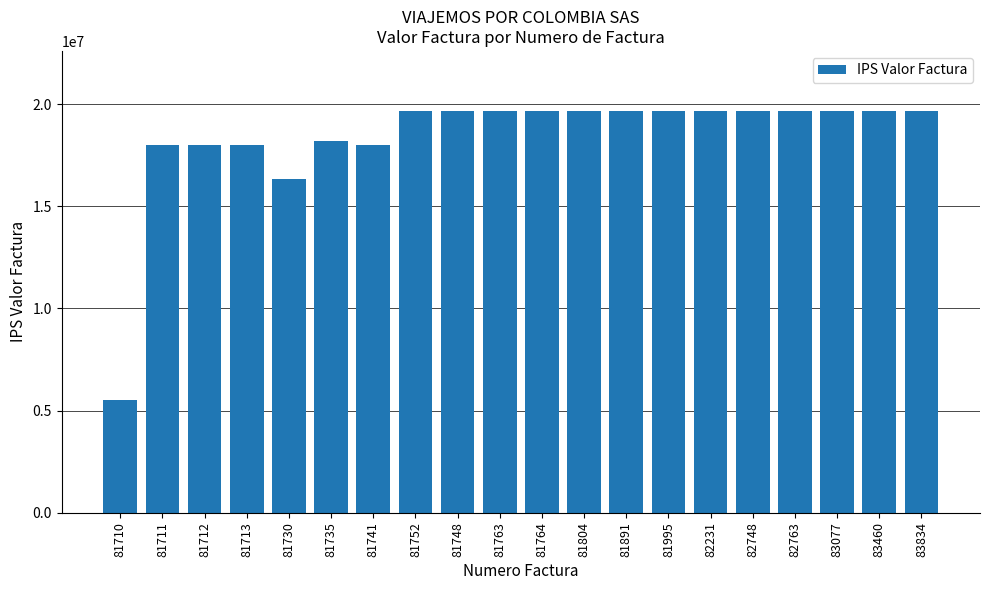

Which has a higher value, 81741 or 81748?

81748